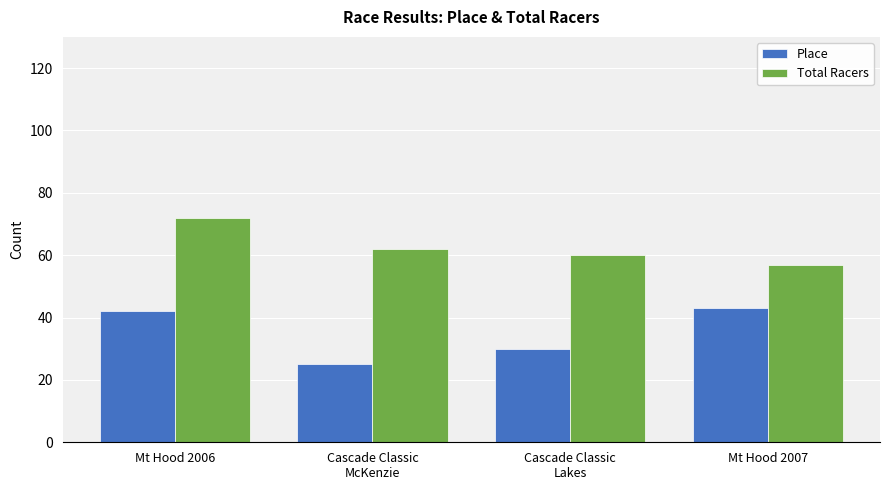

Rank the series by their average value, from lowest to highest.

Place, Total Racers